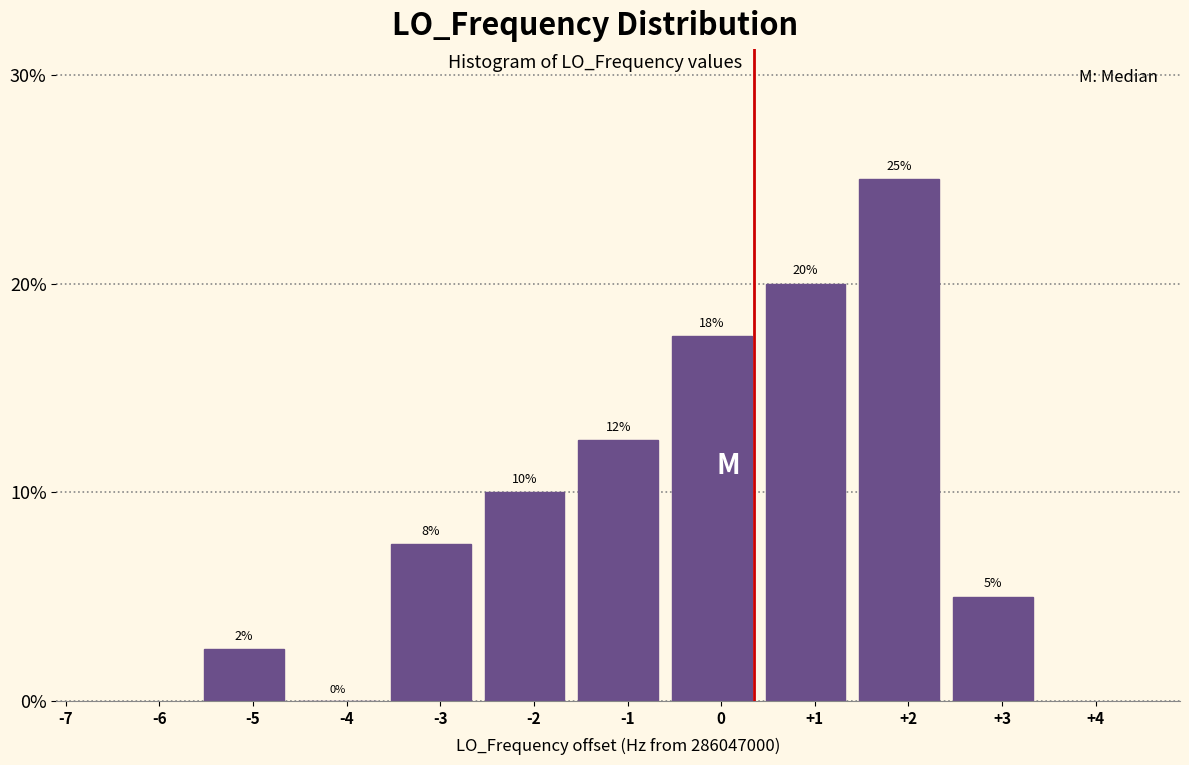

What is the greatest value displayed?

25.0